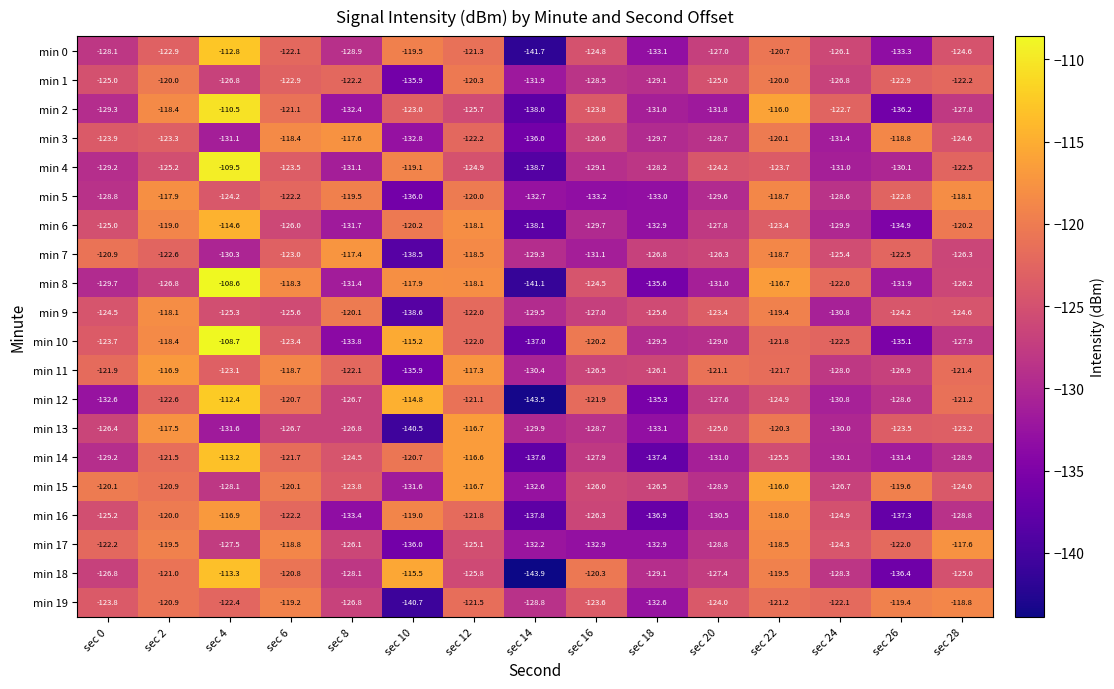

The min 18 series shows -120.3 at sec 16. True or false?

True